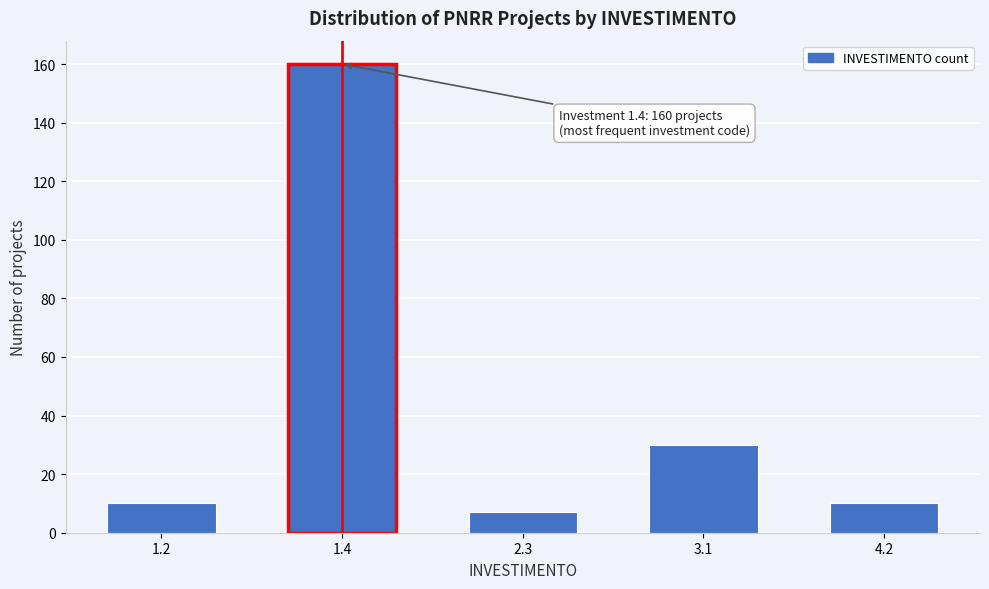

Reading right to left, what are all the values shown in this chart?

10	30	7	160	10